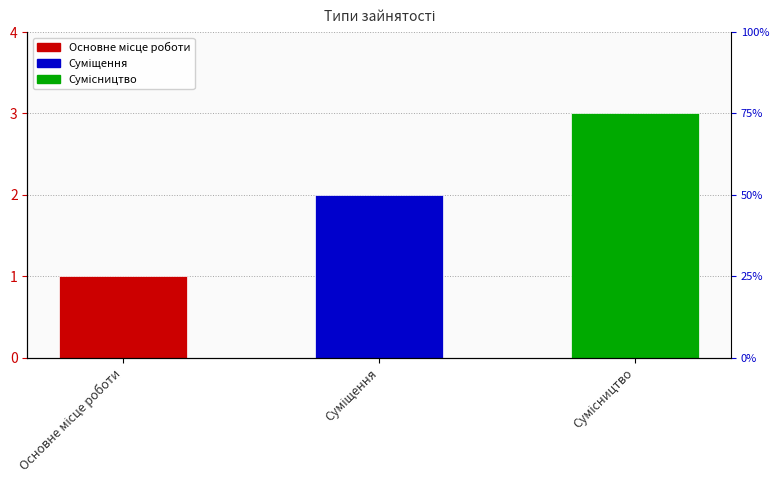

The chart shows a value of 3 at Суміщення. True or false?

False